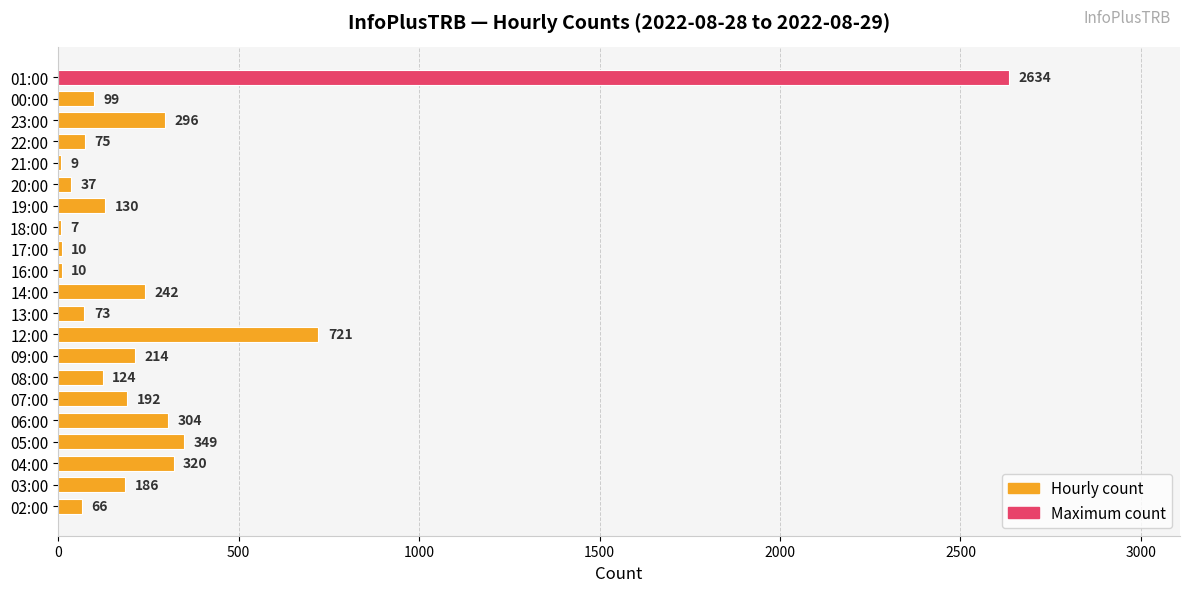

What is the sum of all values?

6098